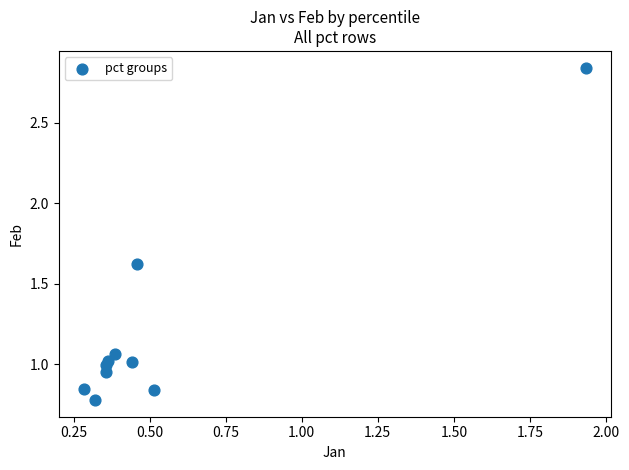

What is the average Y value?

1.2